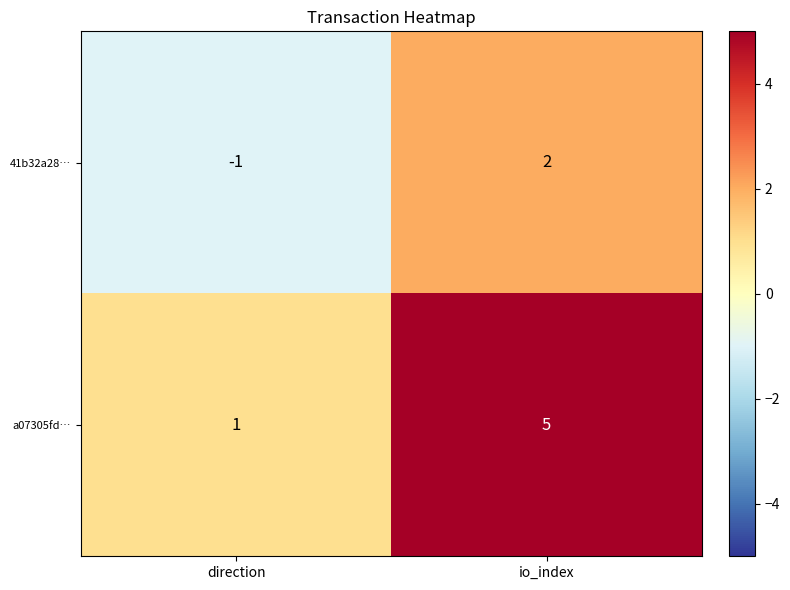

How many distinct data groups are displayed?

2